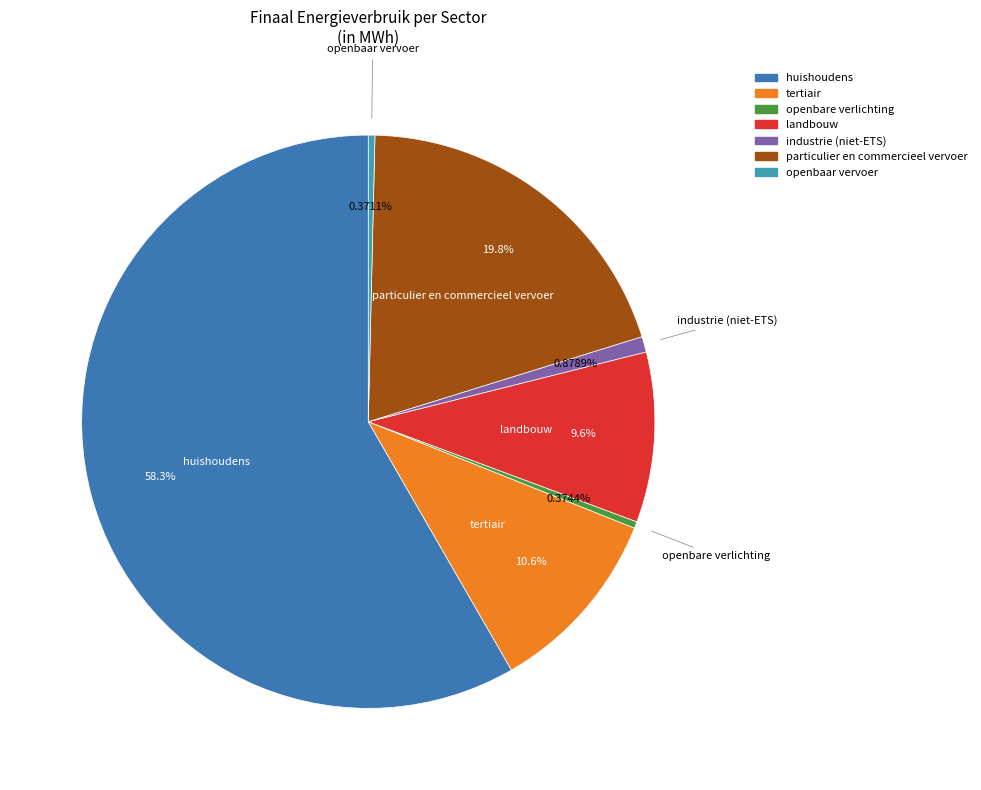

How many slices are in this pie chart?

7